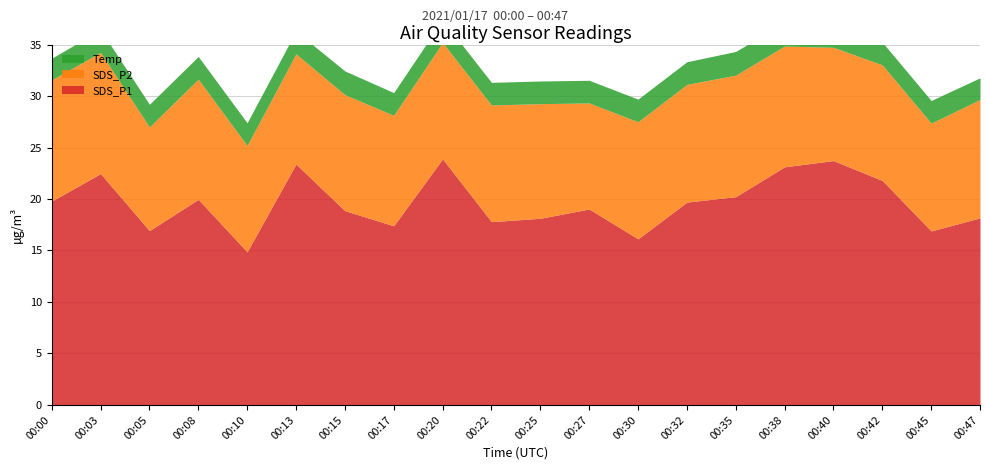

Which has a higher value, 00:40 or 00:22?

00:40